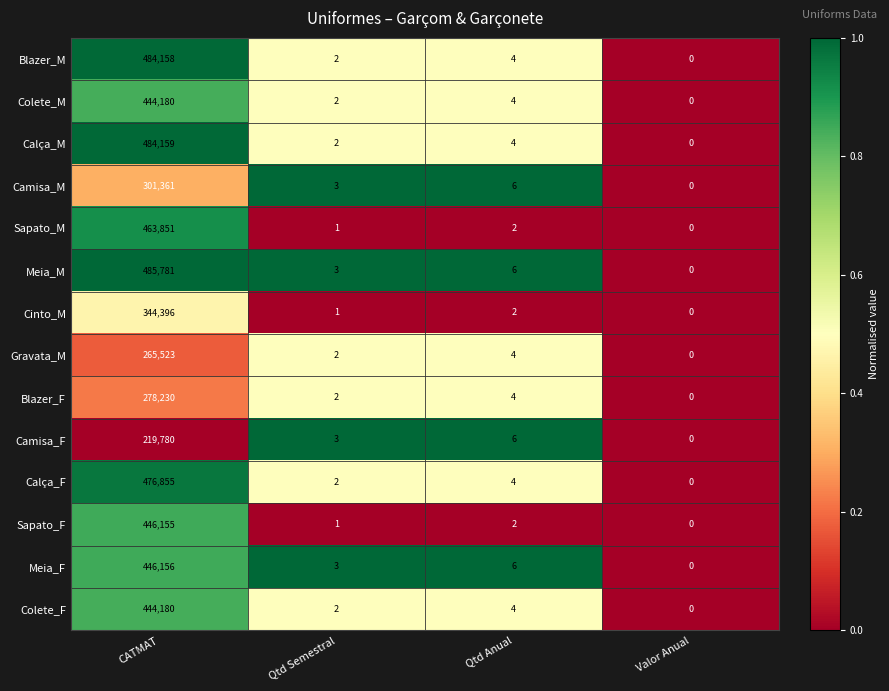

What is the difference between the maximum and minimum values in the Gravata_M series?

265523